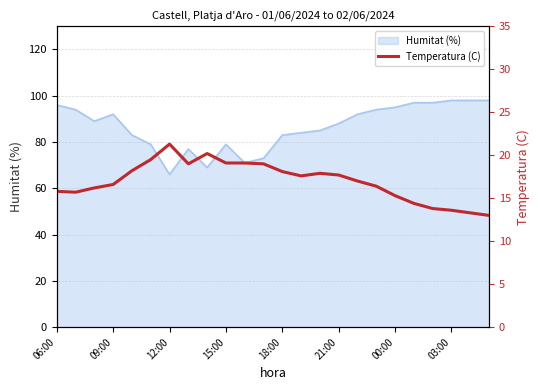

What position from the right is 11?

13